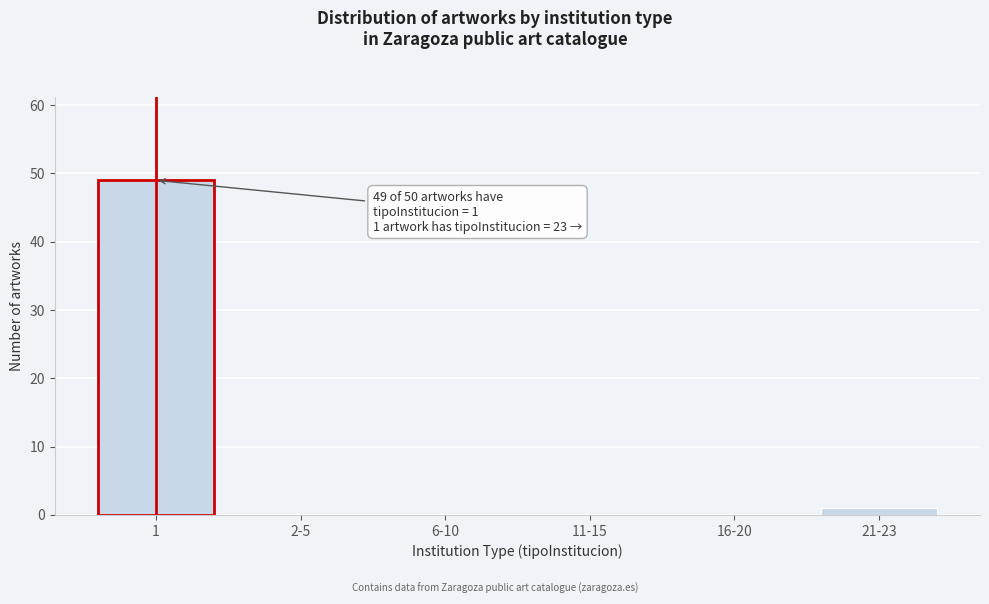

Reading left to right, transcribe all the data shown in this chart.

1=49	2-5=0	6-10=0	11-15=0	16-20=0	21-23=1